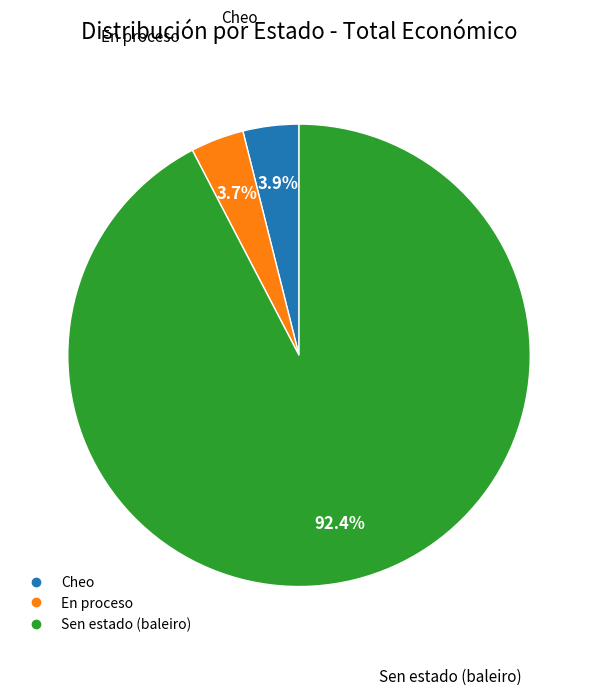

Does any single category account for the majority?

Yes